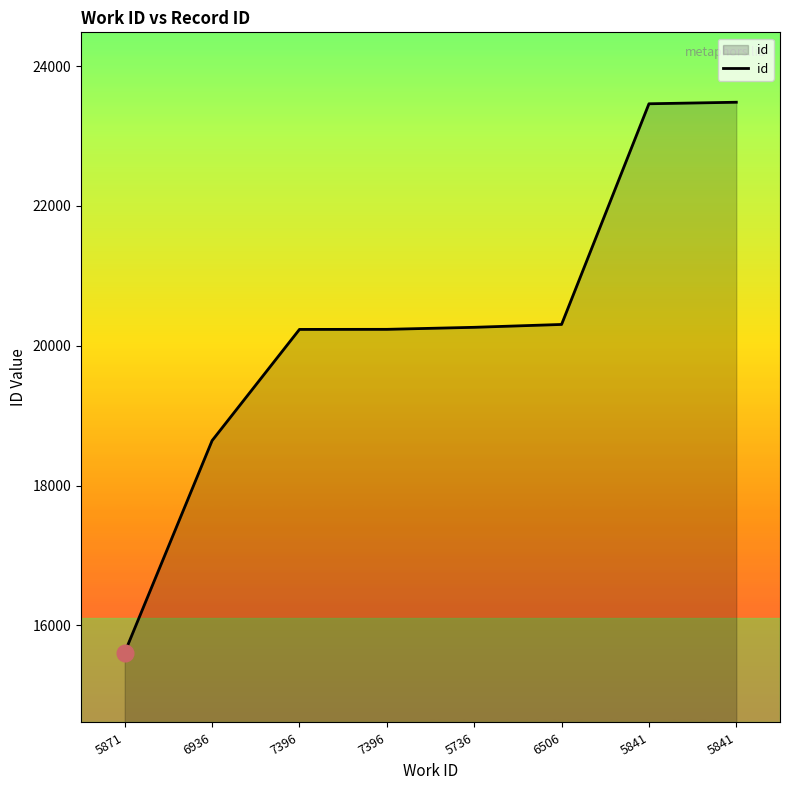

What is the ratio of the value at 6506 to the value at 7396?

1.0